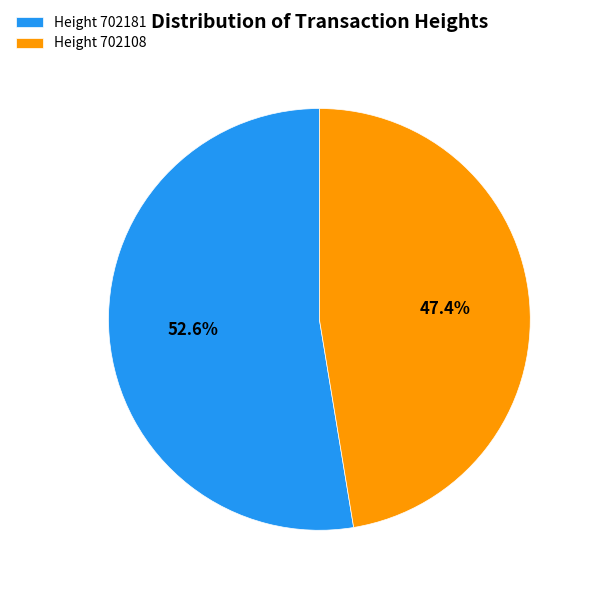

What percentage do Height 702181 and Height 702108 together represent?

100.0%